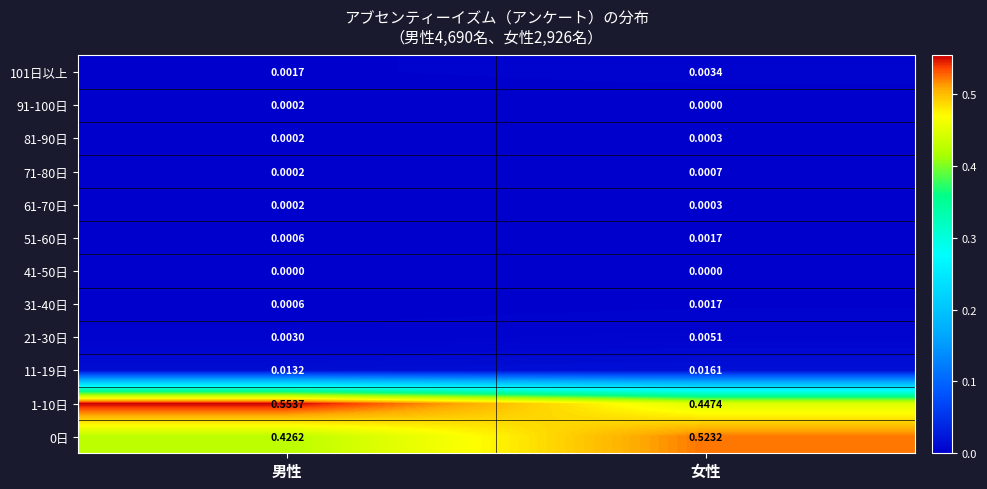

List the labels in order of 61-70日 value, largest first.

女性, 男性